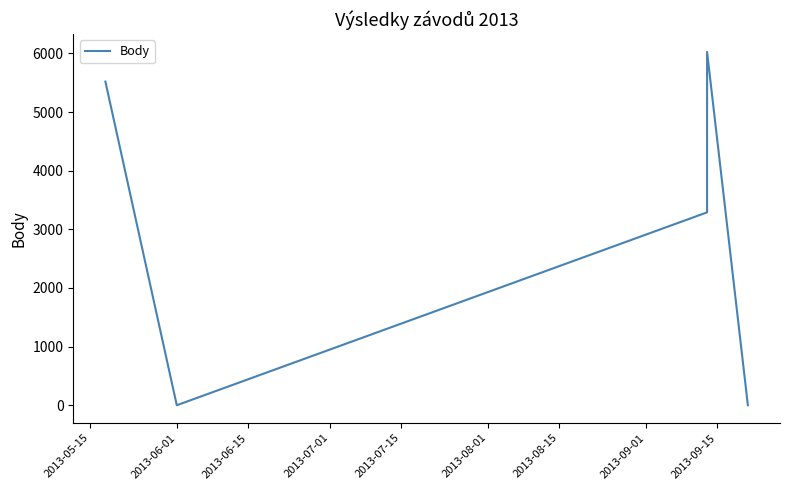

What is the change in value from 2013-05-15 to 2013-06-15?

-2230